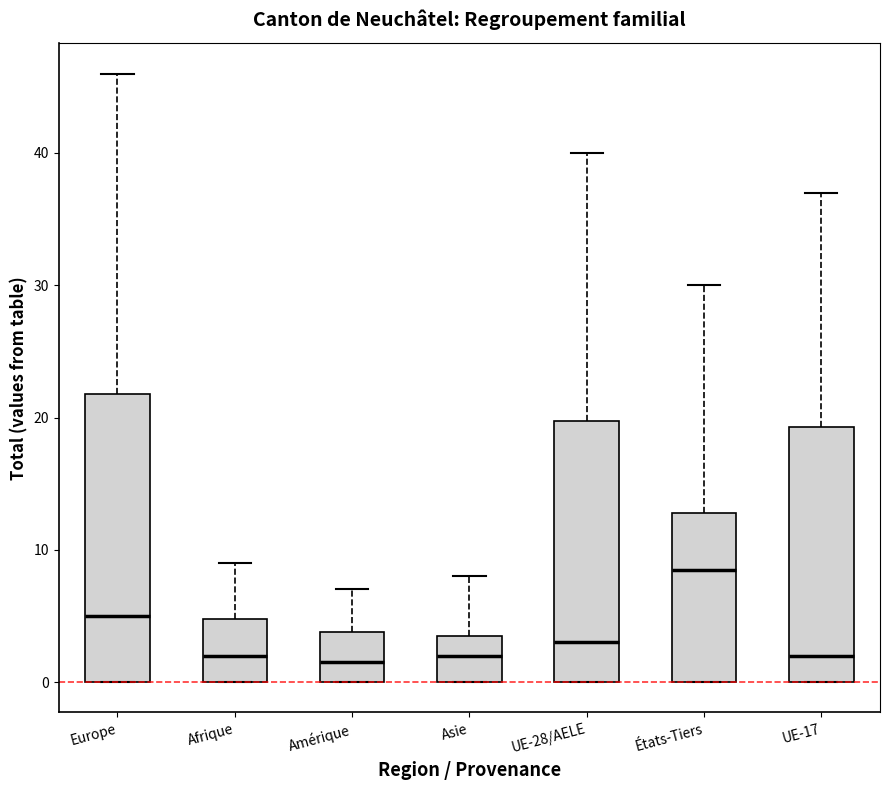

Which box has the highest median line?

États-Tiers